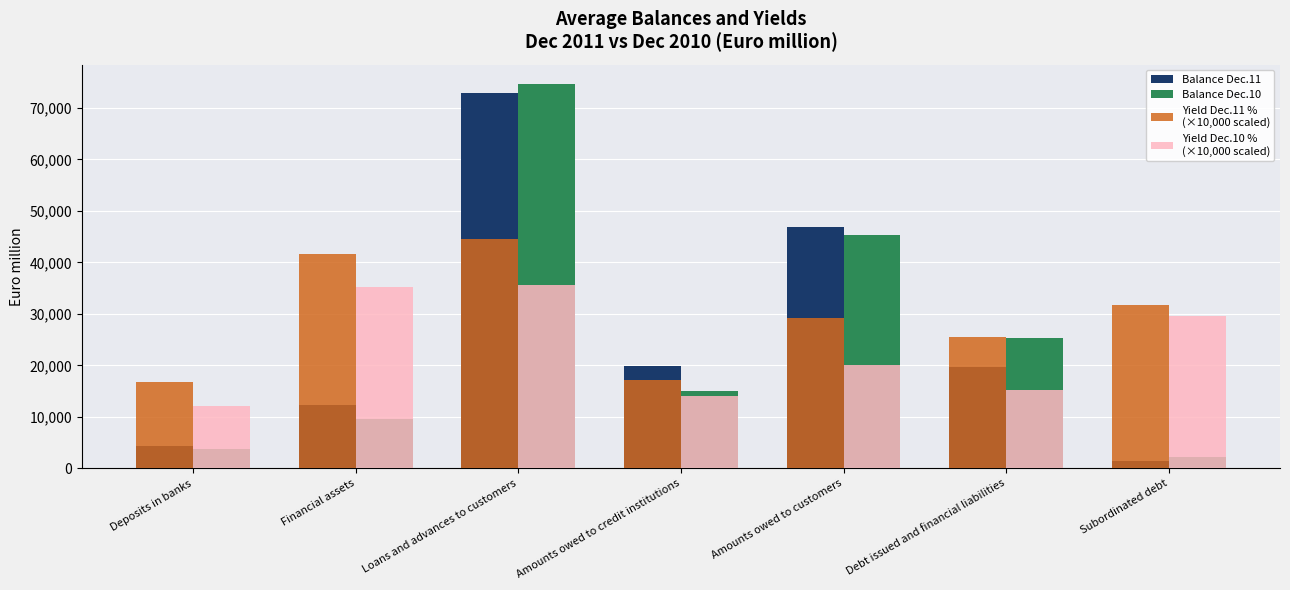

How many bars are there in each group?

4